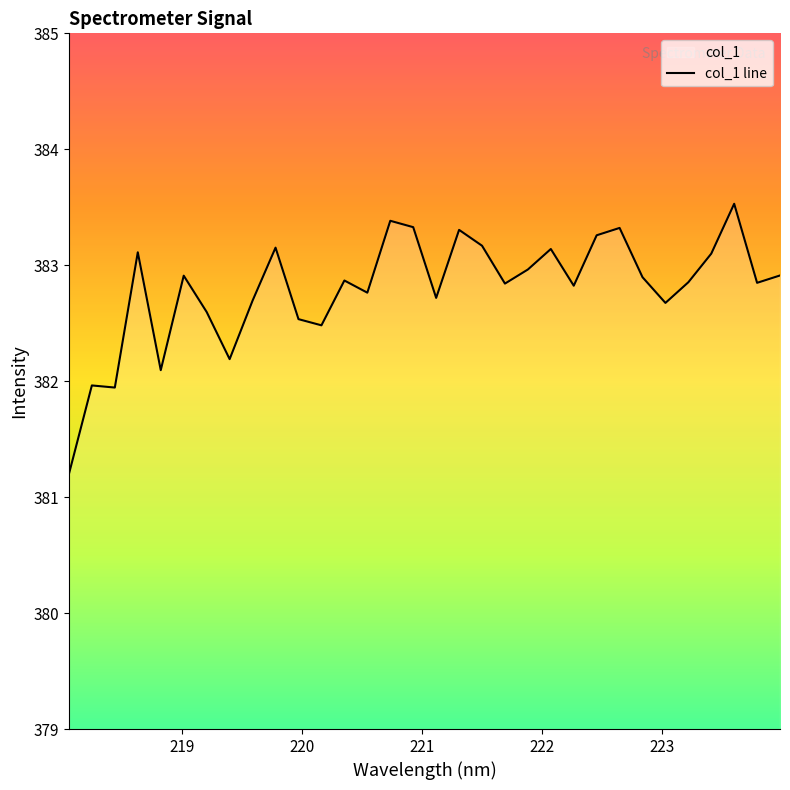

How many data points are above 382?

29